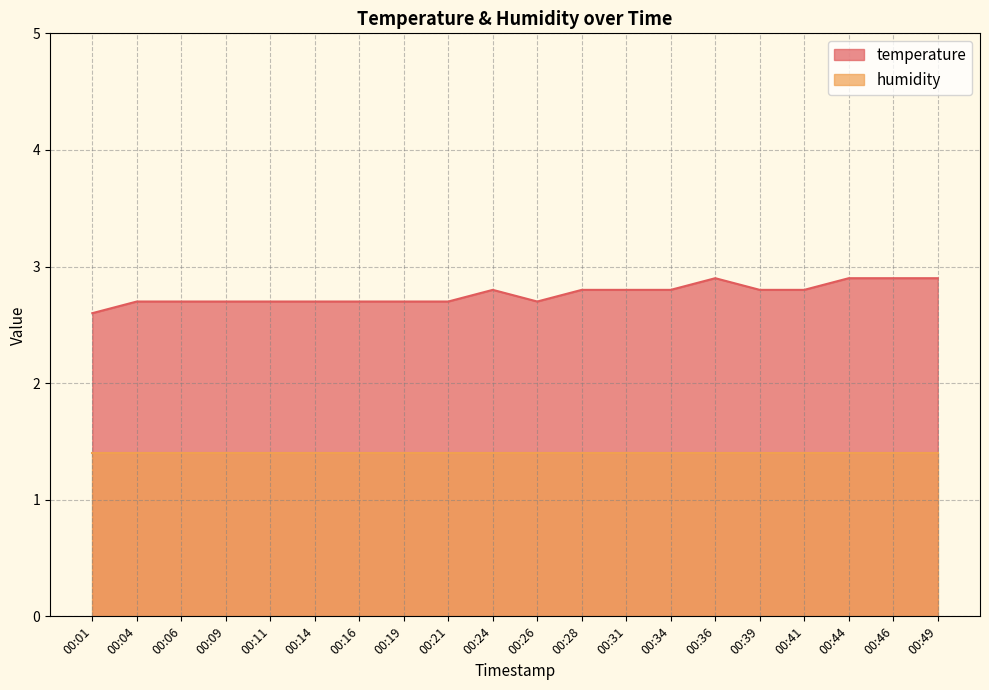

The chart shows a value of 2.8 at 00:39. True or false?

True